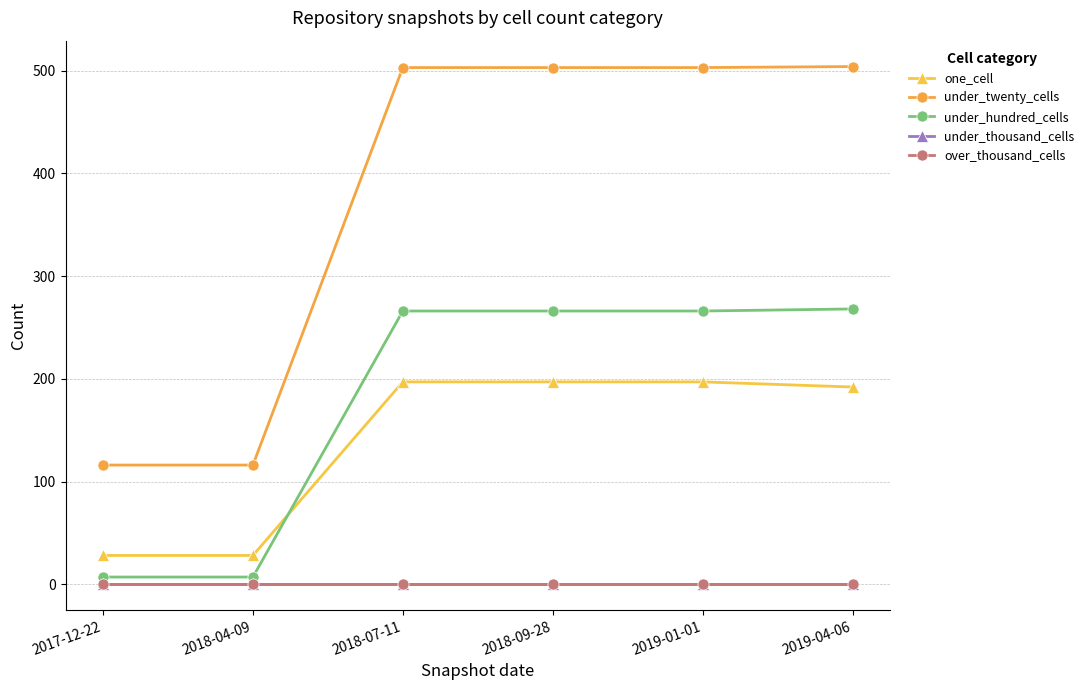

What is the difference between the highest and lowest values at 2017-12-22?

116